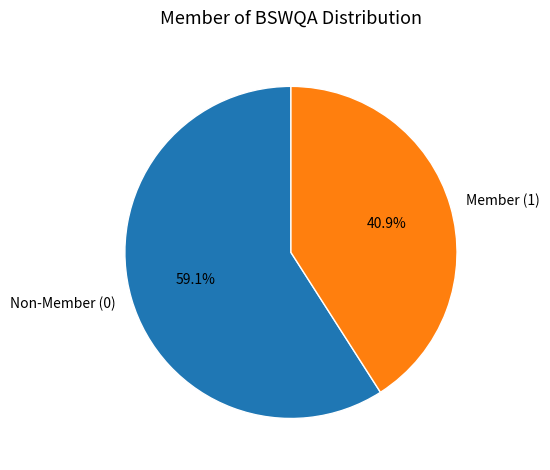

Which slice represents more than half of the pie?

Non-Member (0)